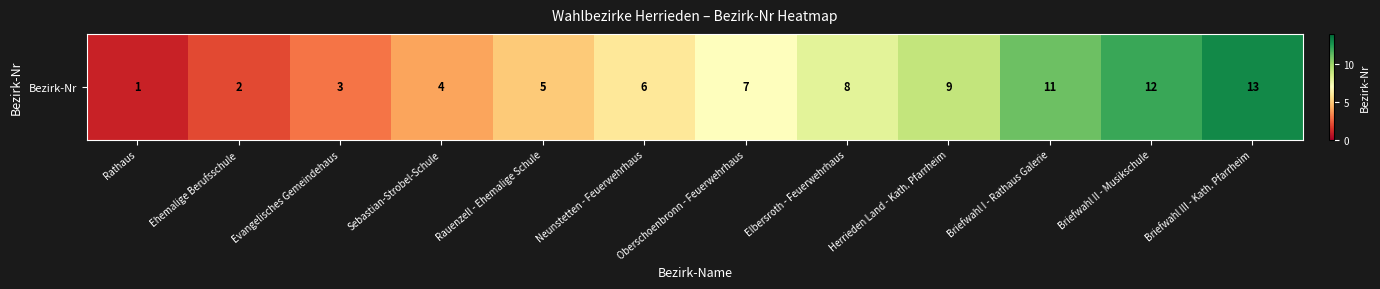

How many categories are shown in the chart?

12